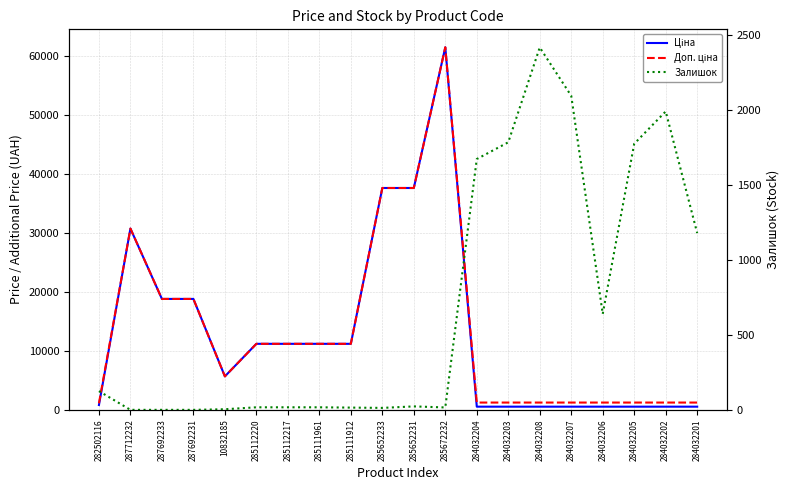

What is the label of the 2nd point from the right?

284032202